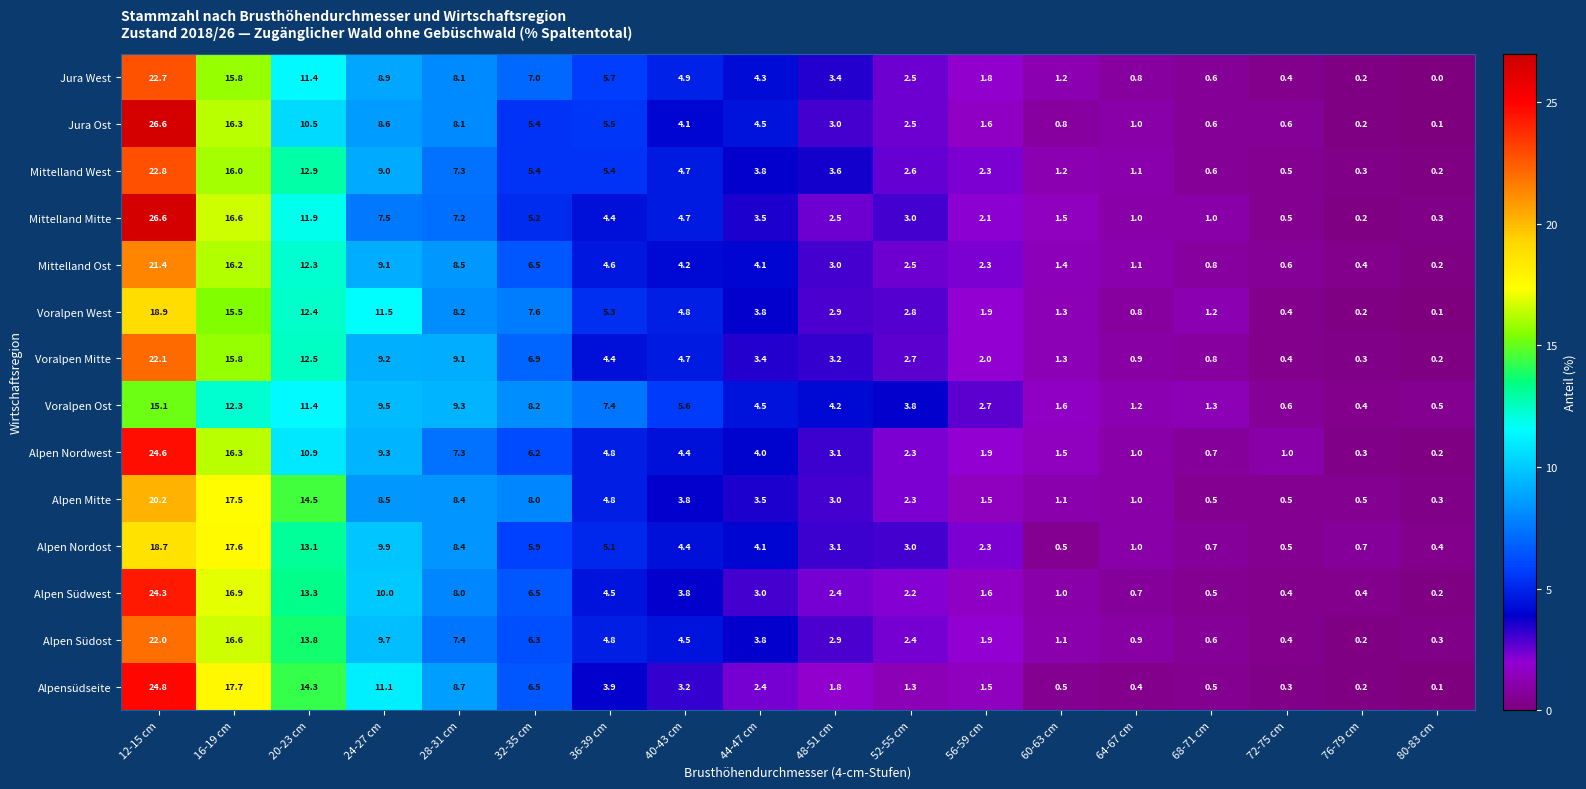

At which category is the sum across all series the highest?

12-15 cm